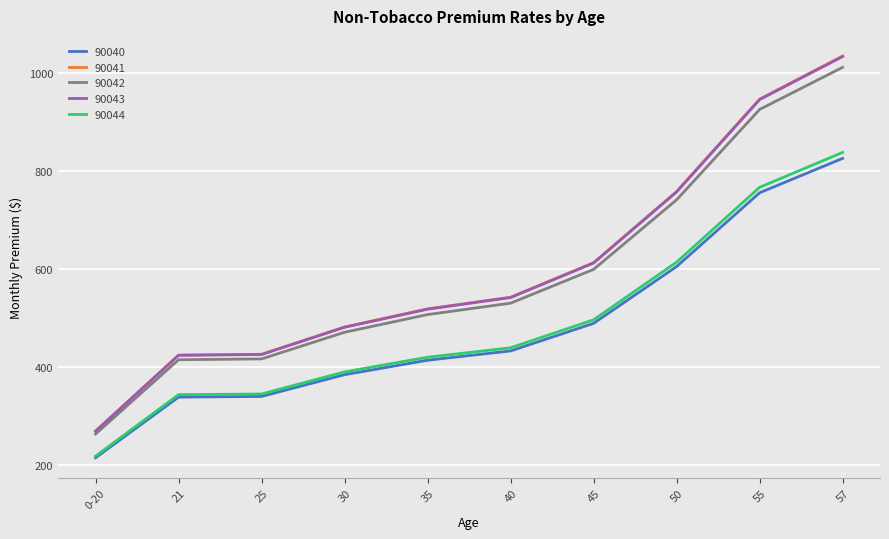

What position from the left is 35?

5